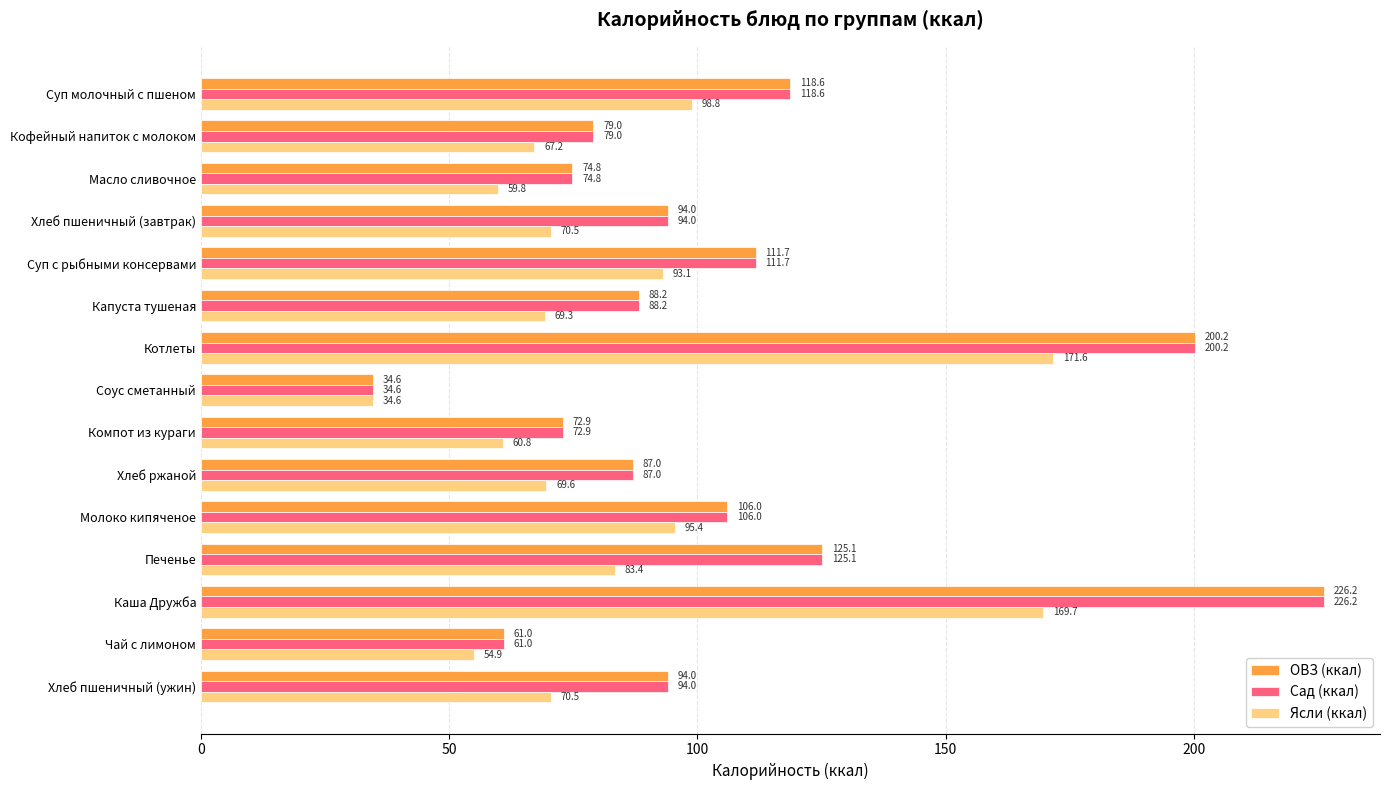

Is it true that ОВЗ (ккал) equals 87.0 at Хлеб ржаной?

True